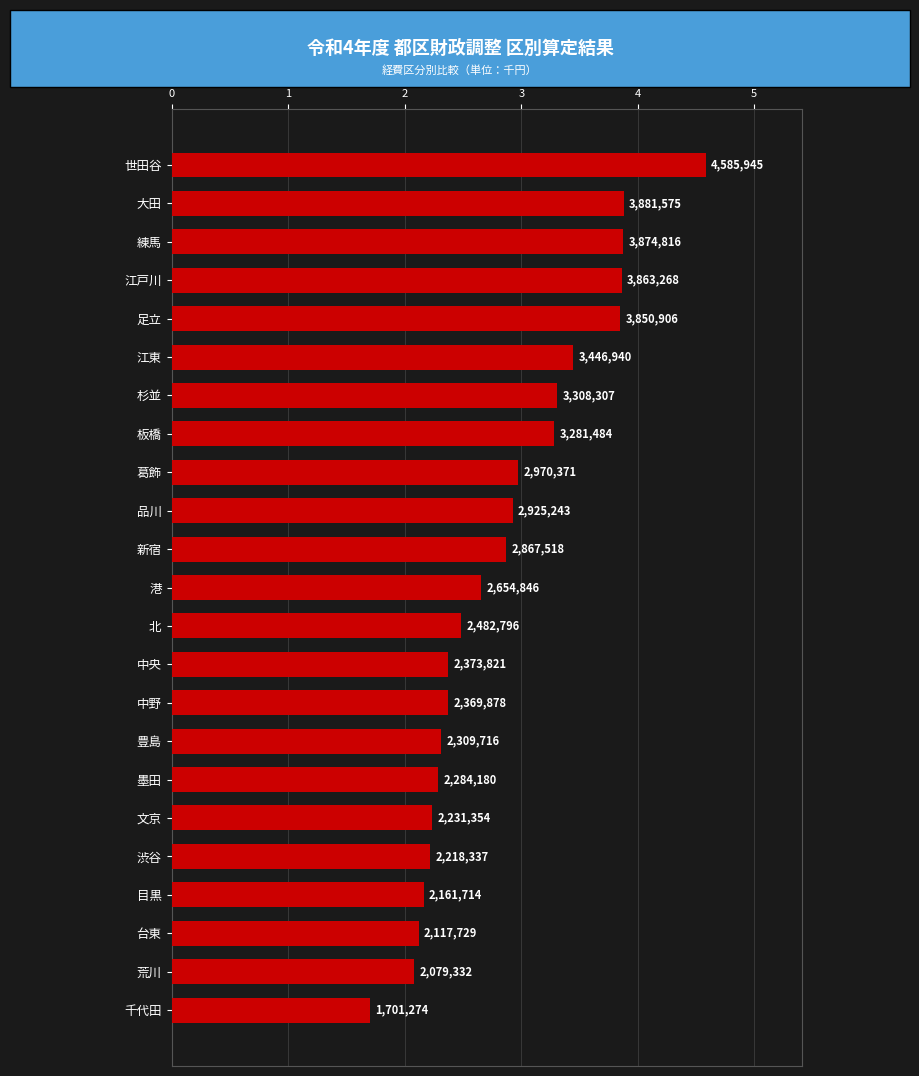

Count the number of data series in this chart.

1